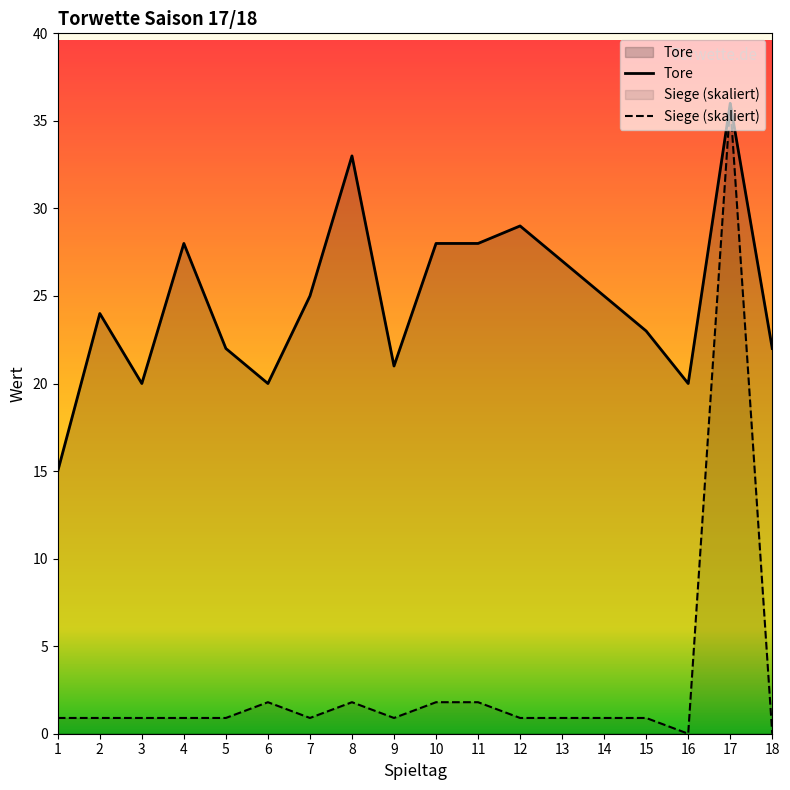

What is the difference between the maximum and minimum values in the Siege series?

36.0